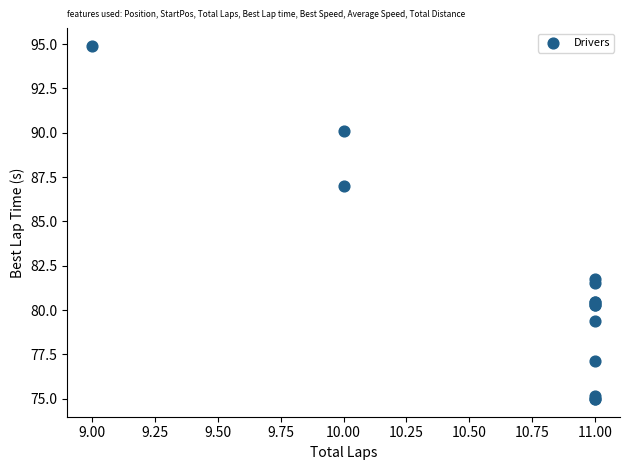

What Y value in the scatter plot is closest to 84?

81.8